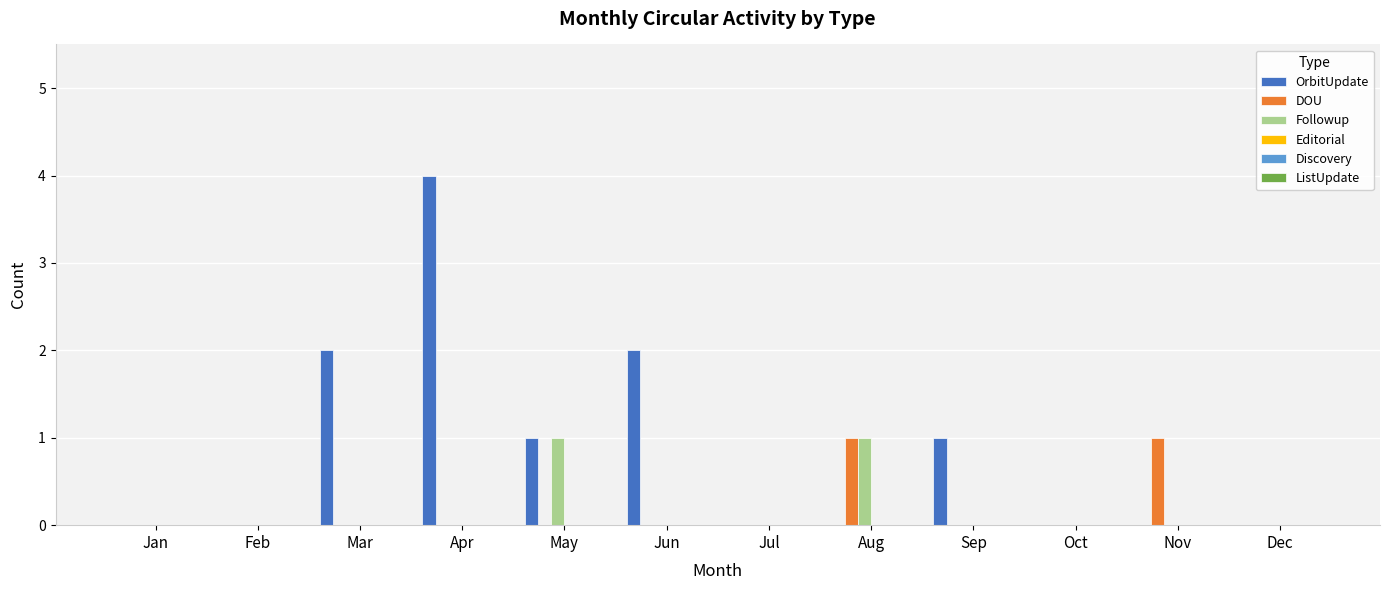

How many distinct data groups are displayed?

3